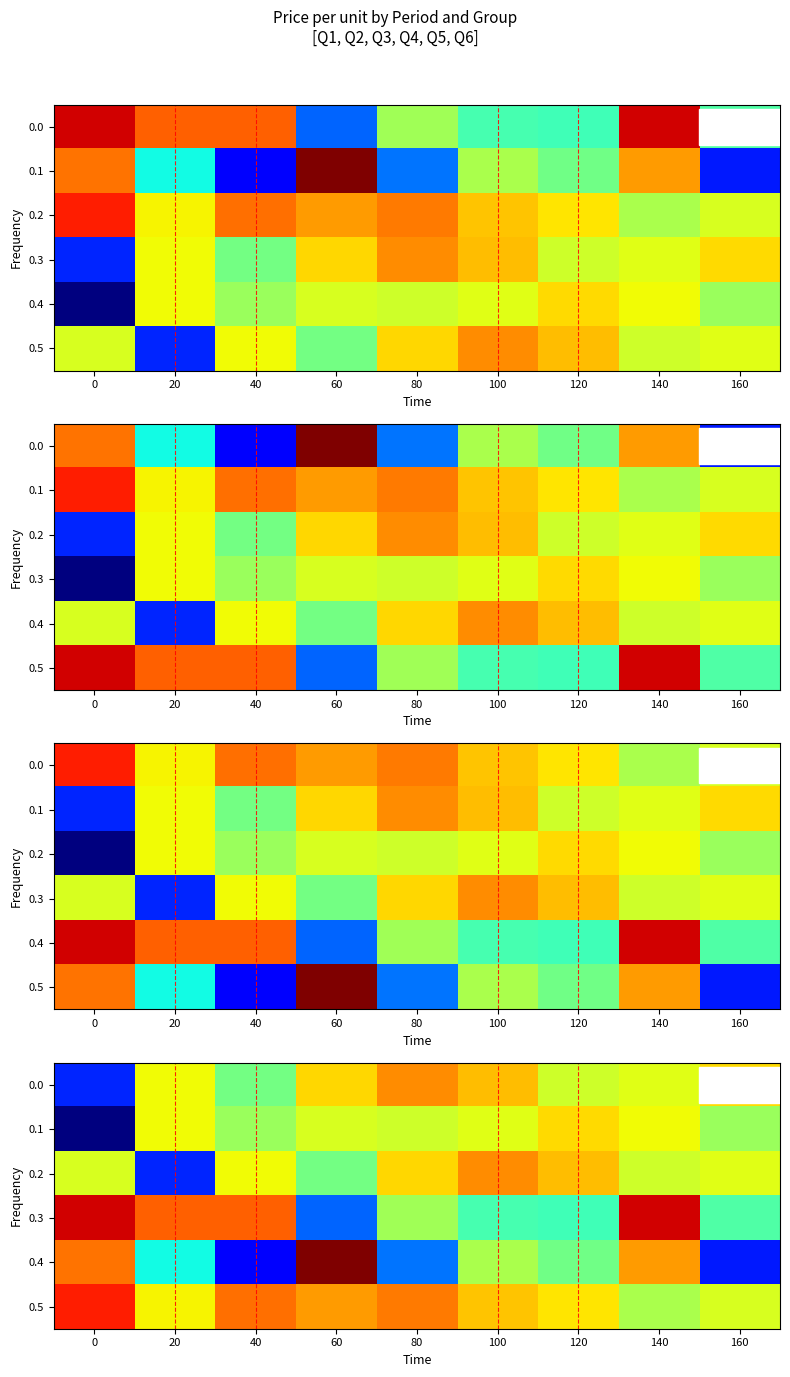

What is the difference between the second highest and minimum values in the 0.5 series?

25.0